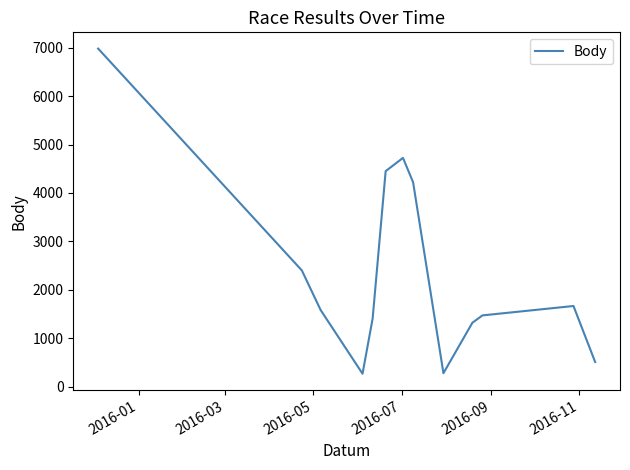

What is the difference between the maximum and minimum values?

6717